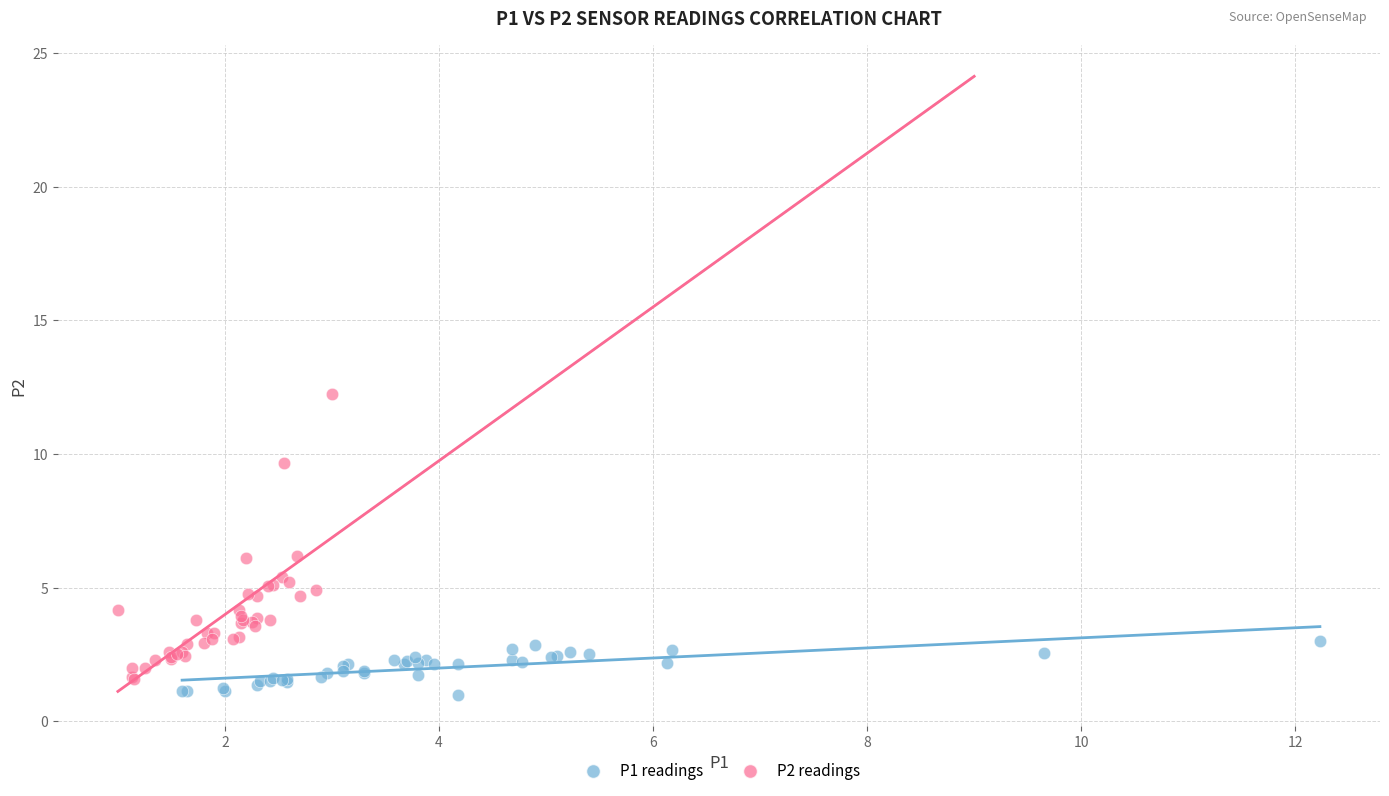

Which series reaches the maximum Y coordinate?

P2 readings